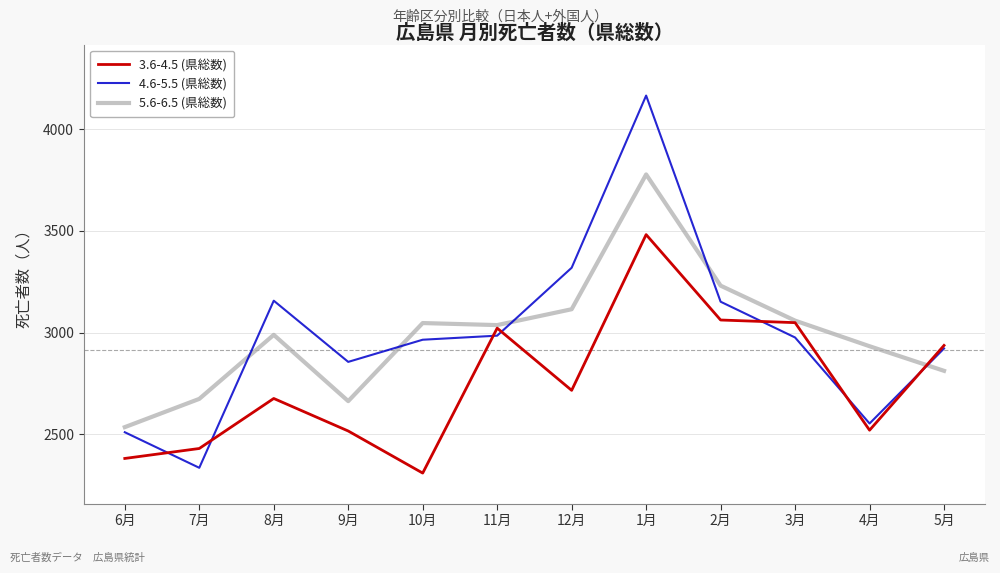

What is the highest value of the 3.6-4.5 (県総数) series?

3482